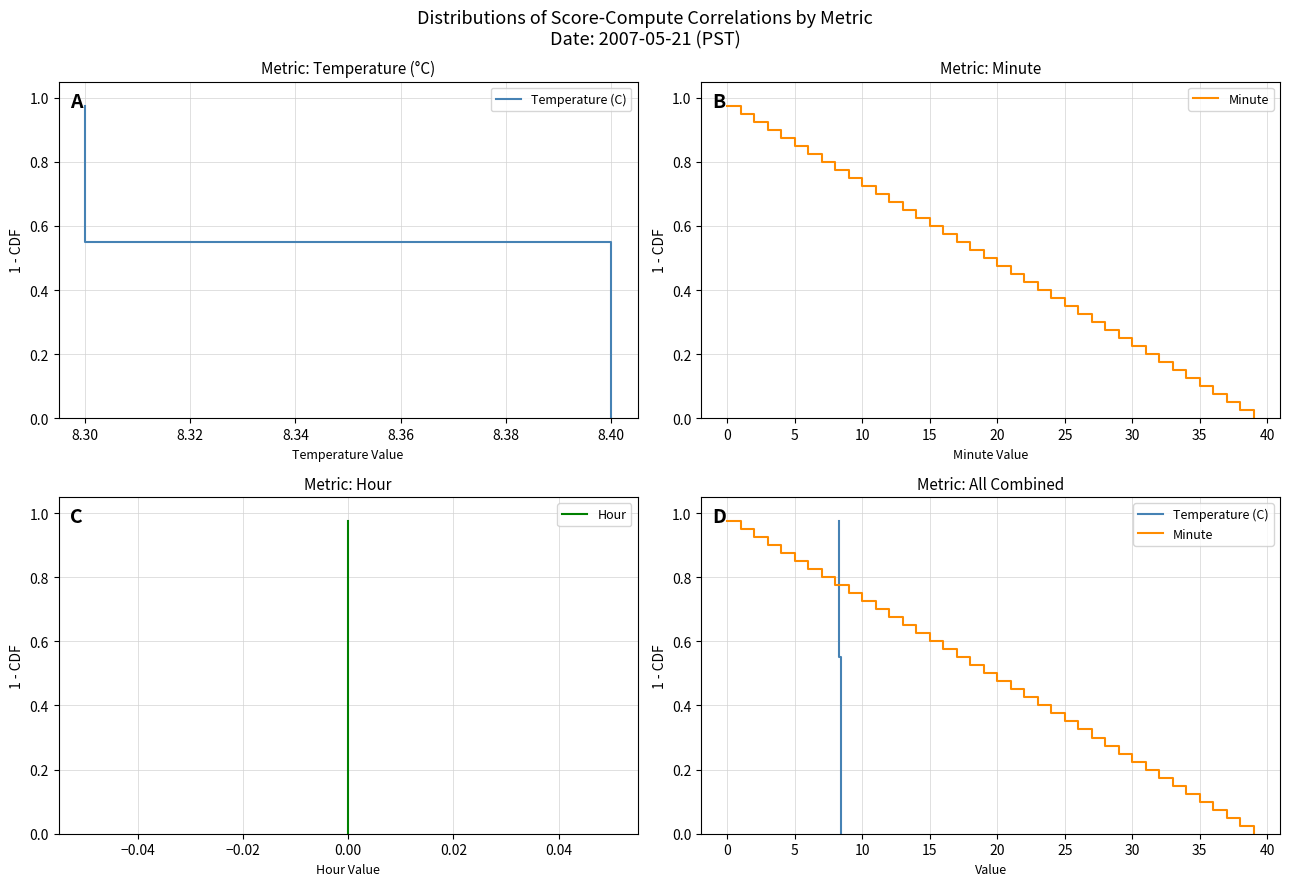

True or false: Hour and Minute cross at least once.

False